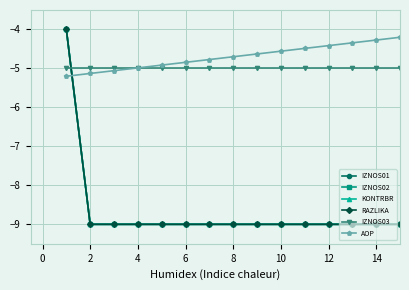

Does the chart have visible grid lines?

Yes